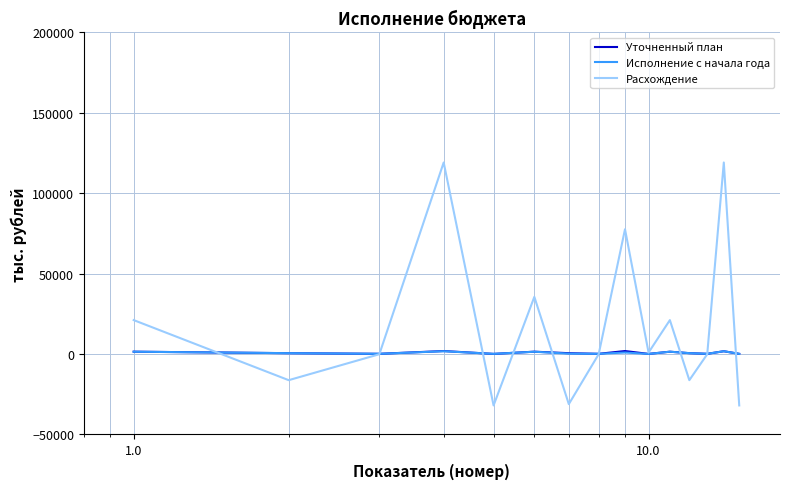

What is the greatest value displayed?

119157.4